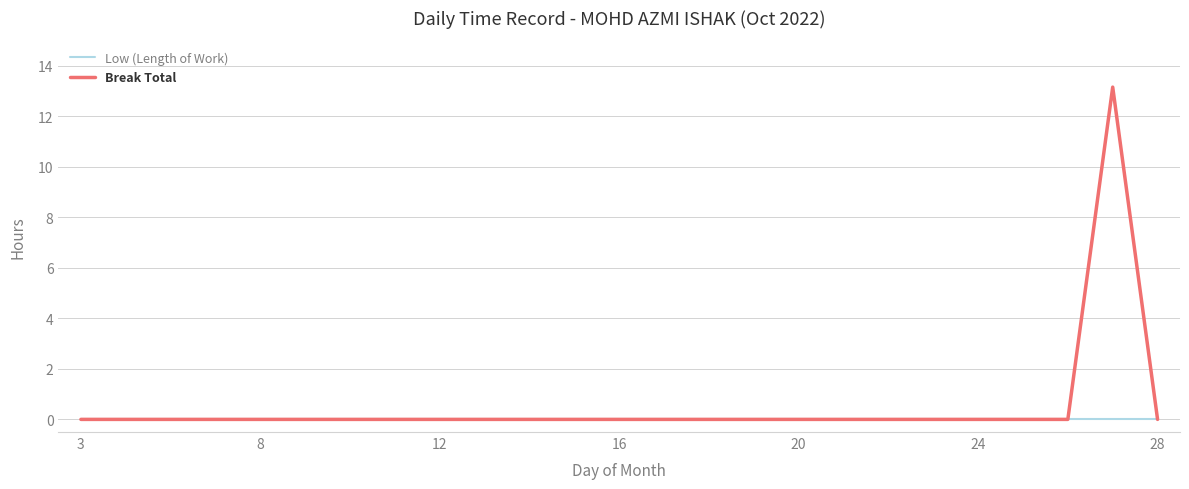

Which series has the largest range (max minus min)?

Break Total